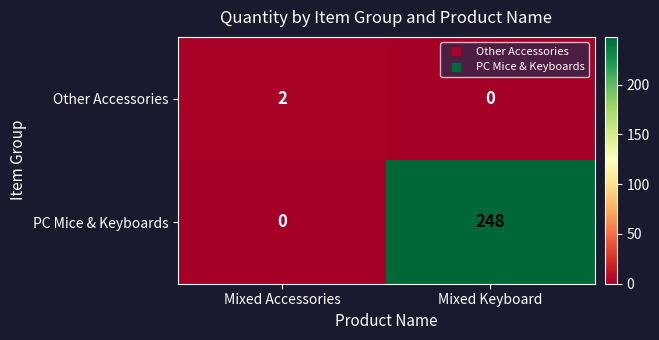

How many series are shown in this chart?

2